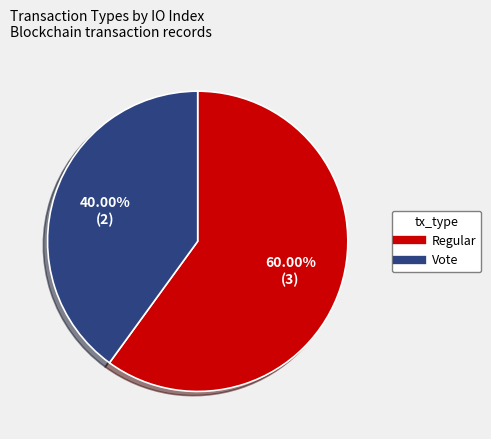

Which slice is the largest?

Regular